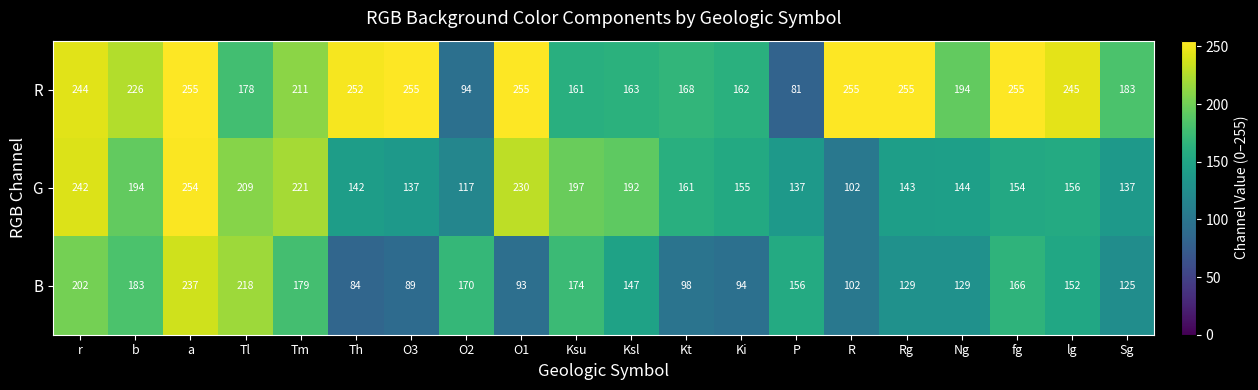

What is the smallest value displayed?

81